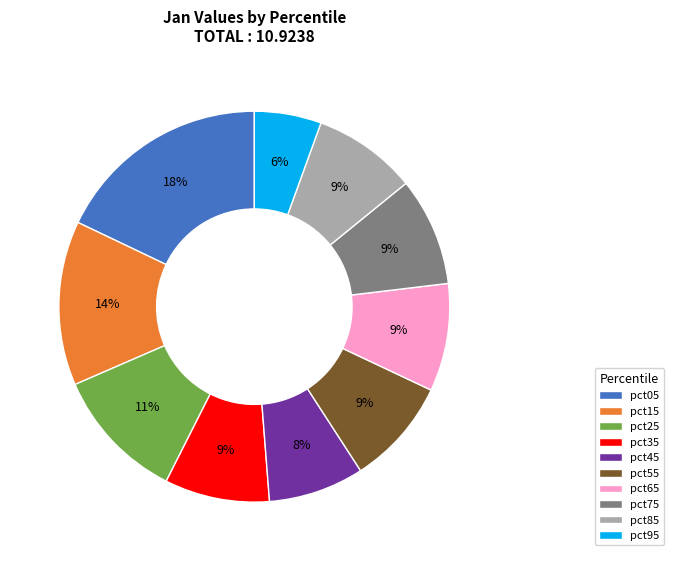

To the nearest percent, what is the difference between the largest and smallest slice percentages?

12%